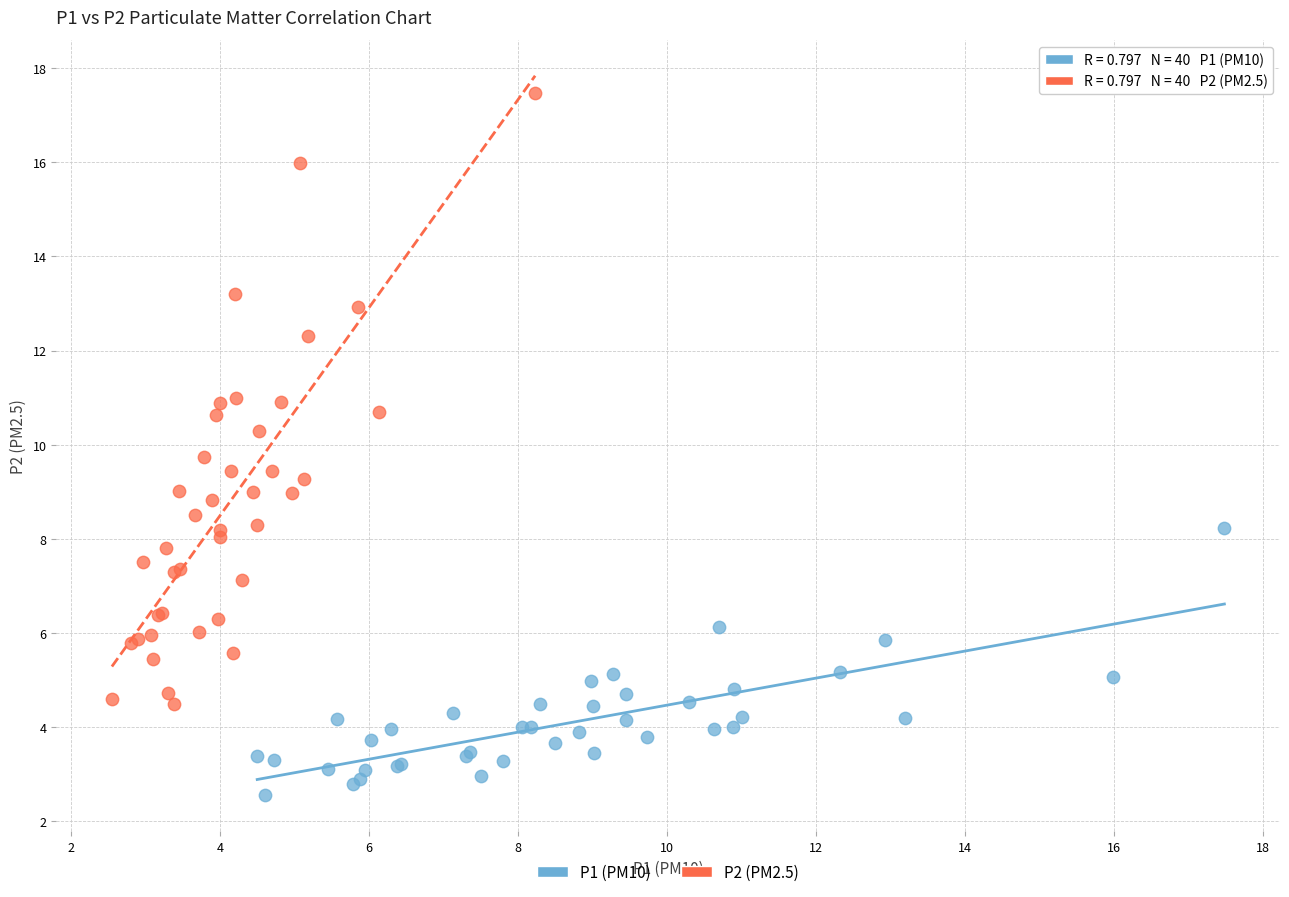

Which series contains the lowest Y value?

P1 (PM10)